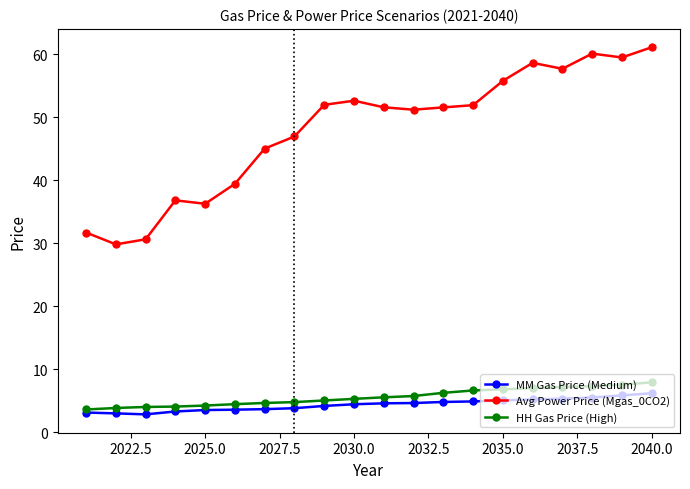

In Avg Power Price (Mgas_0CO2), how many points are lower than both neighbors (excluding endpoints)?

5